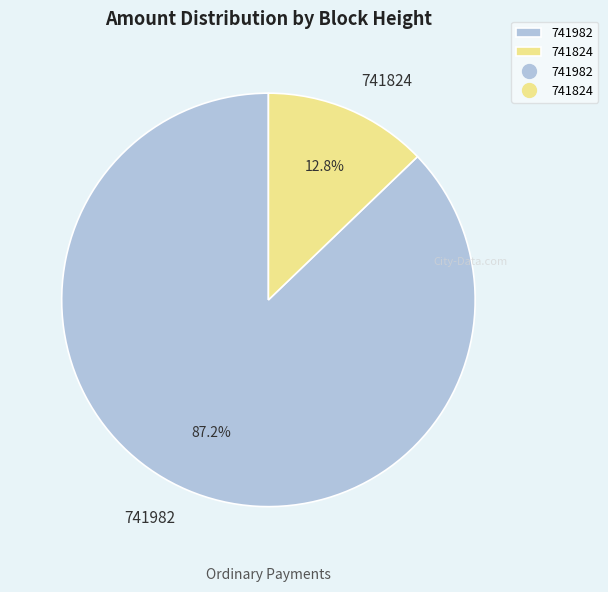

What is the smallest slice in the pie chart?

741824